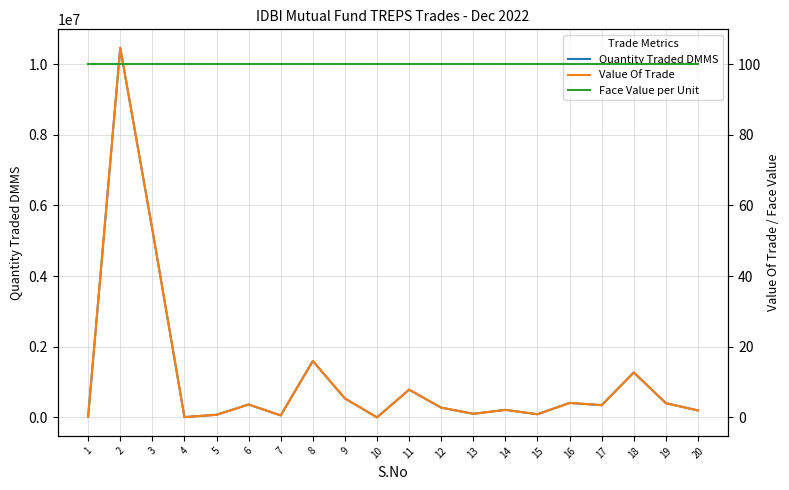

What is the approximate value of Face Value per Unit at 12?

100.0